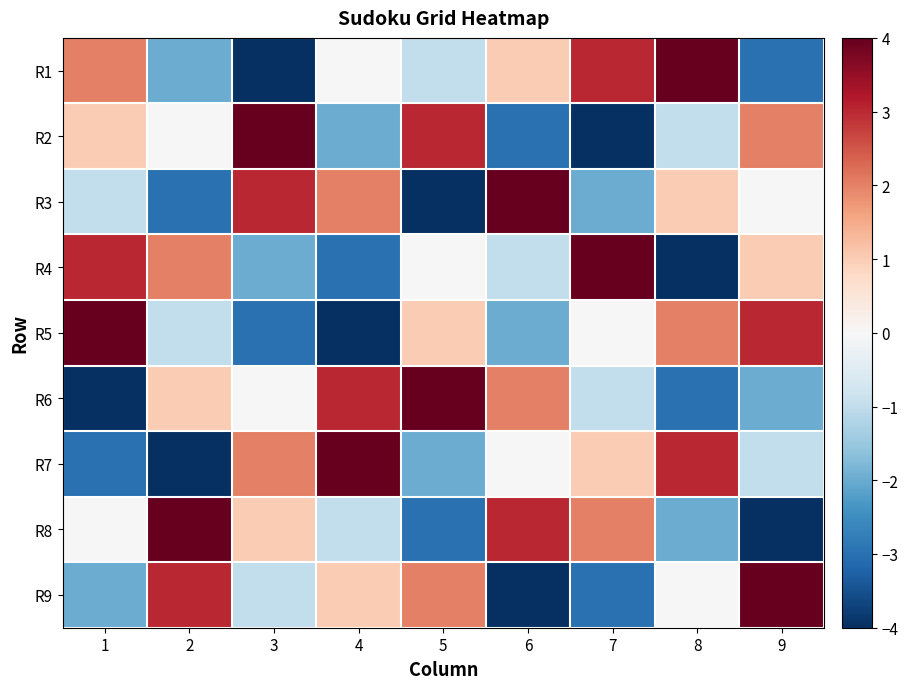

Reading left to right, what are all the values shown in this chart?

R1: 1=2	2=-2	3=-4	4=0	5=-1	6=1	7=3	8=4	9=-3
R2: 1=1	2=0	3=4	4=-2	5=3	6=-3	7=-4	8=-1	9=2
R3: 1=-1	2=-3	3=3	4=2	5=-4	6=4	7=-2	8=1	9=0
R4: 1=3	2=2	3=-2	4=-3	5=0	6=-1	7=4	8=-4	9=1
R5: 1=4	2=-1	3=-3	4=-4	5=1	6=-2	7=0	8=2	9=3
R6: 1=-4	2=1	3=0	4=3	5=4	6=2	7=-1	8=-3	9=-2
R7: 1=-3	2=-4	3=2	4=4	5=-2	6=0	7=1	8=3	9=-1
R8: 1=0	2=4	3=1	4=-1	5=-3	6=3	7=2	8=-2	9=-4
R9: 1=-2	2=3	3=-1	4=1	5=2	6=-4	7=-3	8=0	9=4